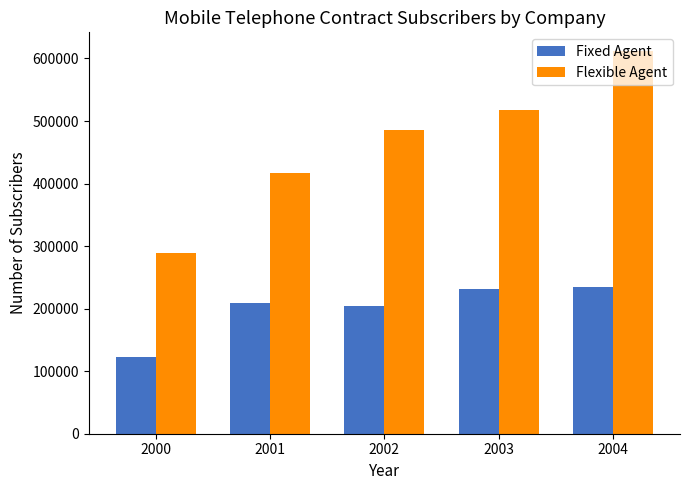

What is the minimum value shown in the chart?

122062